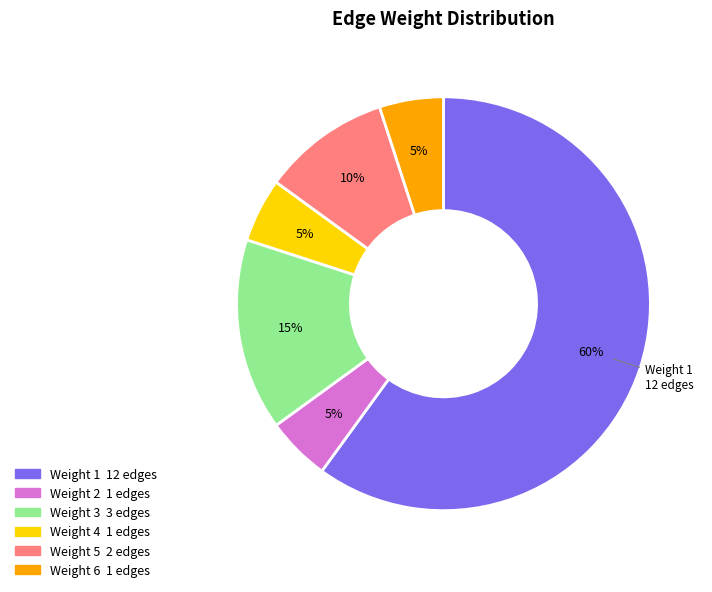

To the nearest percent, what is the average slice percentage?

17%